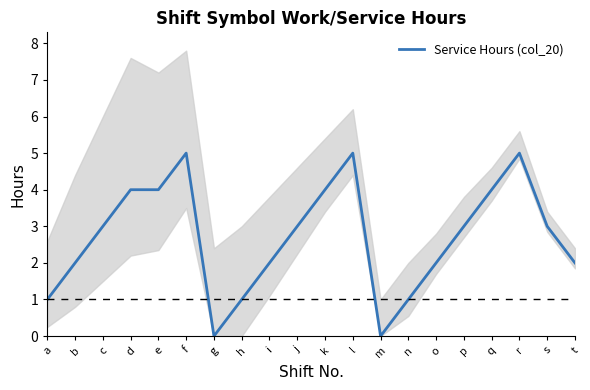

At which label is the value closest to 2?

b